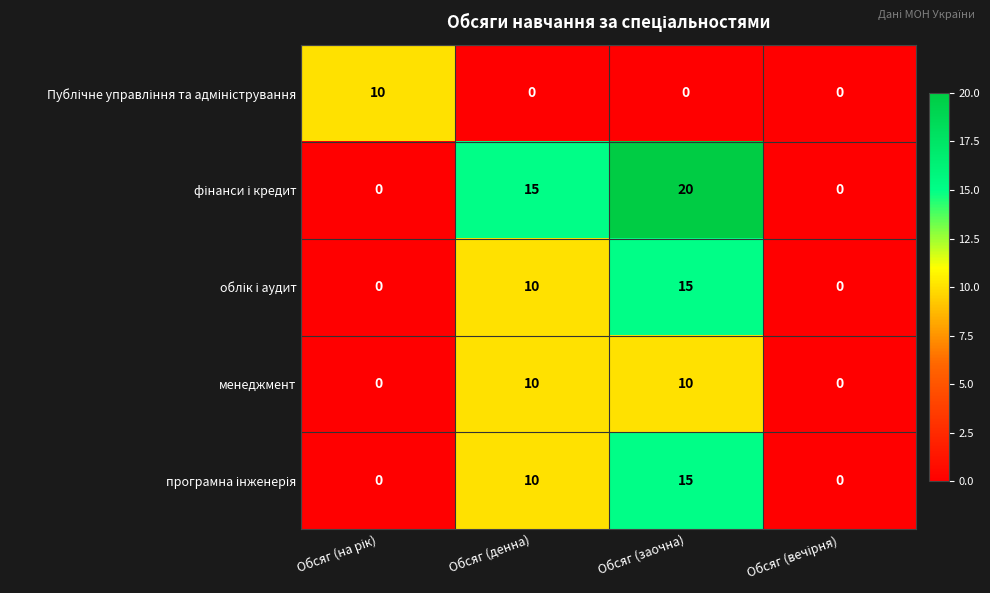

Count the number of data series in this chart.

5